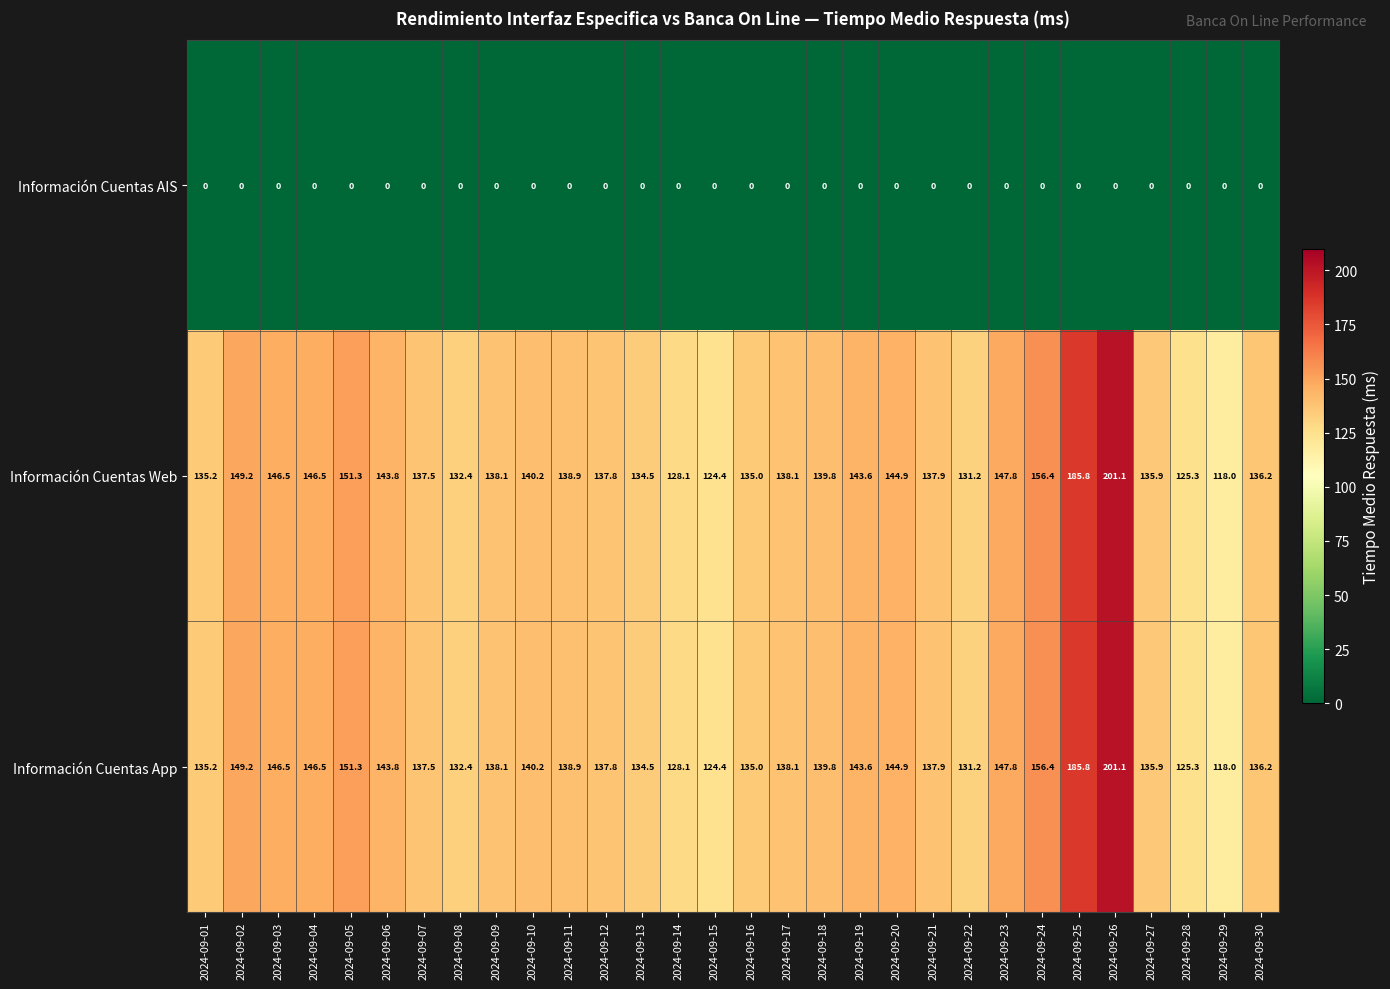

What is the spread (max minus min) of values at 2024-09-04?

146.5